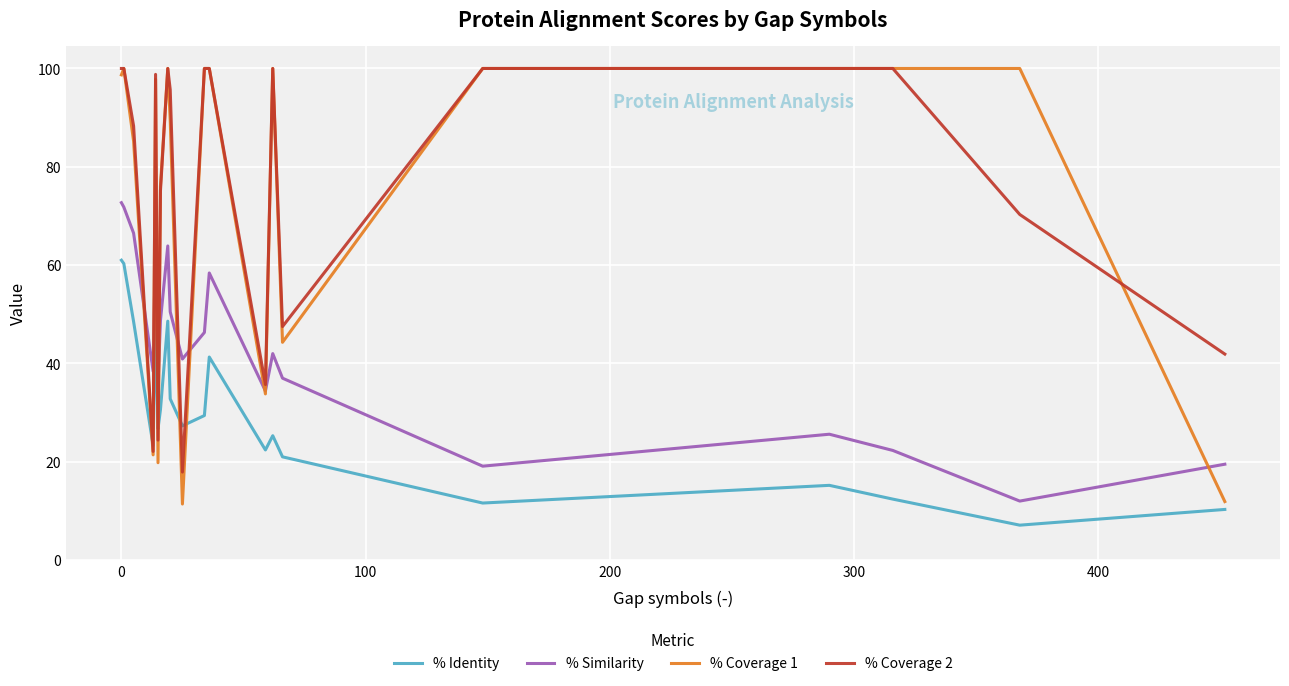

True or false: % Coverage 1 has more than 1 interior local peaks.

True